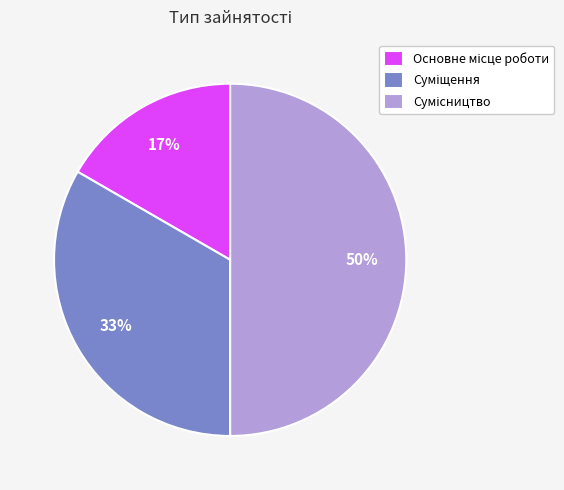

To the nearest percent, what is the average slice percentage?

33%